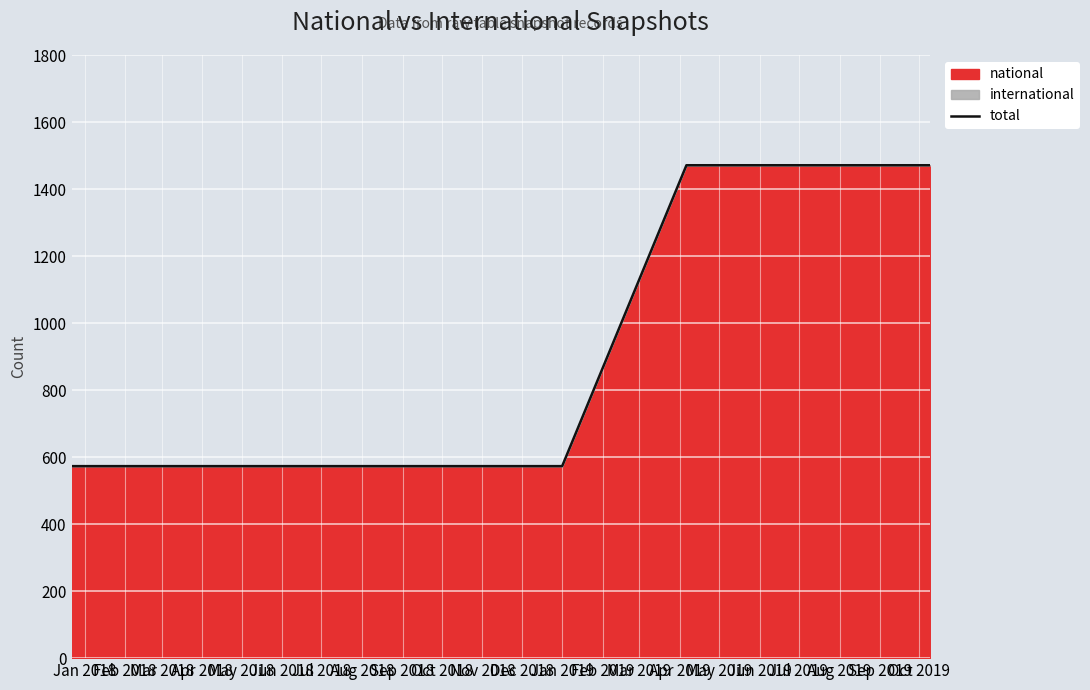

What is the difference between the maximum and minimum values?

898